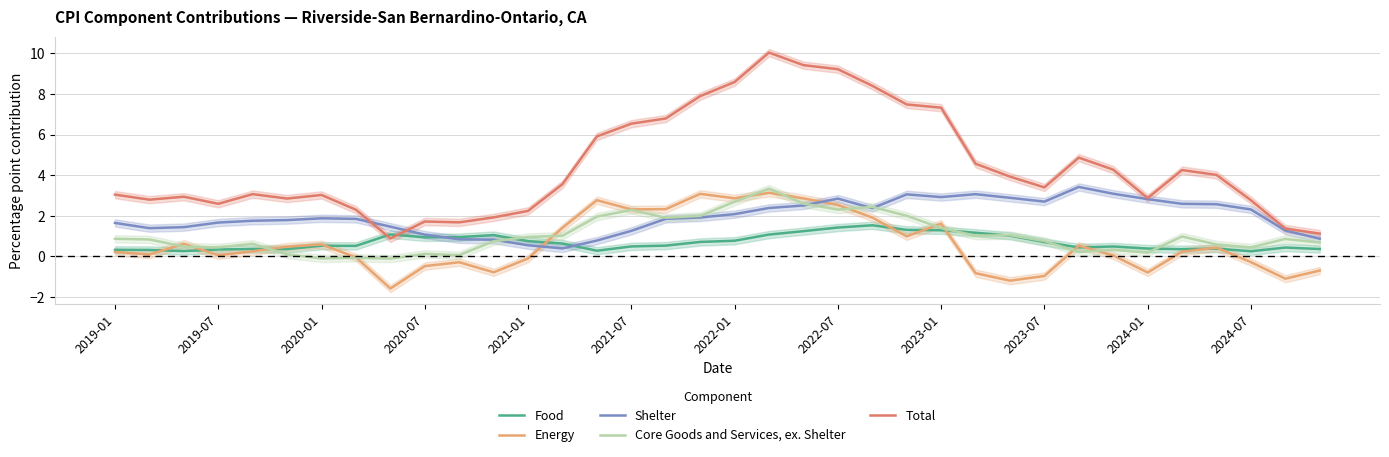

What are all the series names shown in the legend?

Food, Energy, Shelter, Core Goods and Services, ex. Shelter, Total